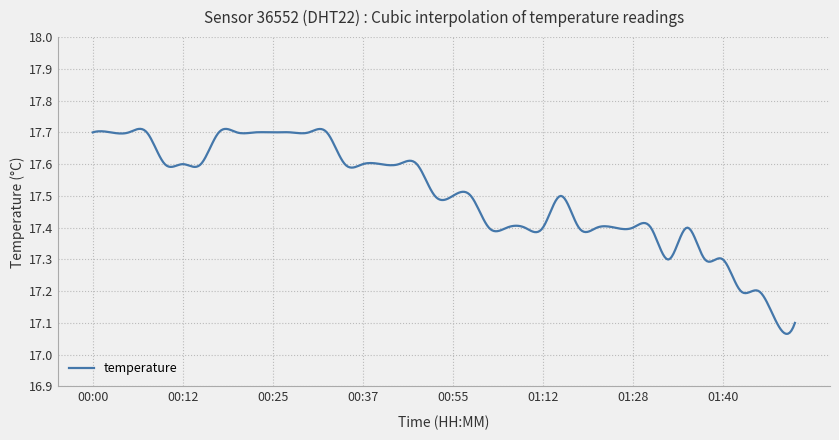

What is the difference between the maximum and minimum values?

0.6